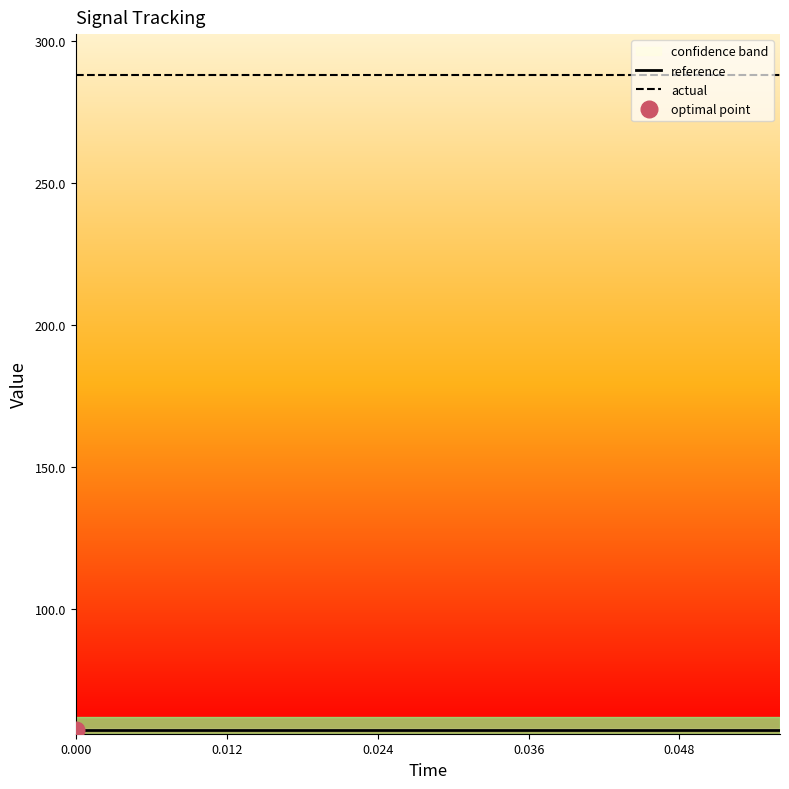

Reading left to right, what are all the values shown in this chart?

reference: 57.6	57.6	57.6	57.6	57.6	57.6	57.6	57.6	57.6	57.6	57.6	57.6	57.6	57.6	57.6
actual: 288.1	288.1	288.1	288.1	288.1	288.1	288.1	288.1	288.1	288.1	288.1	288.1	288.1	288.1	288.1